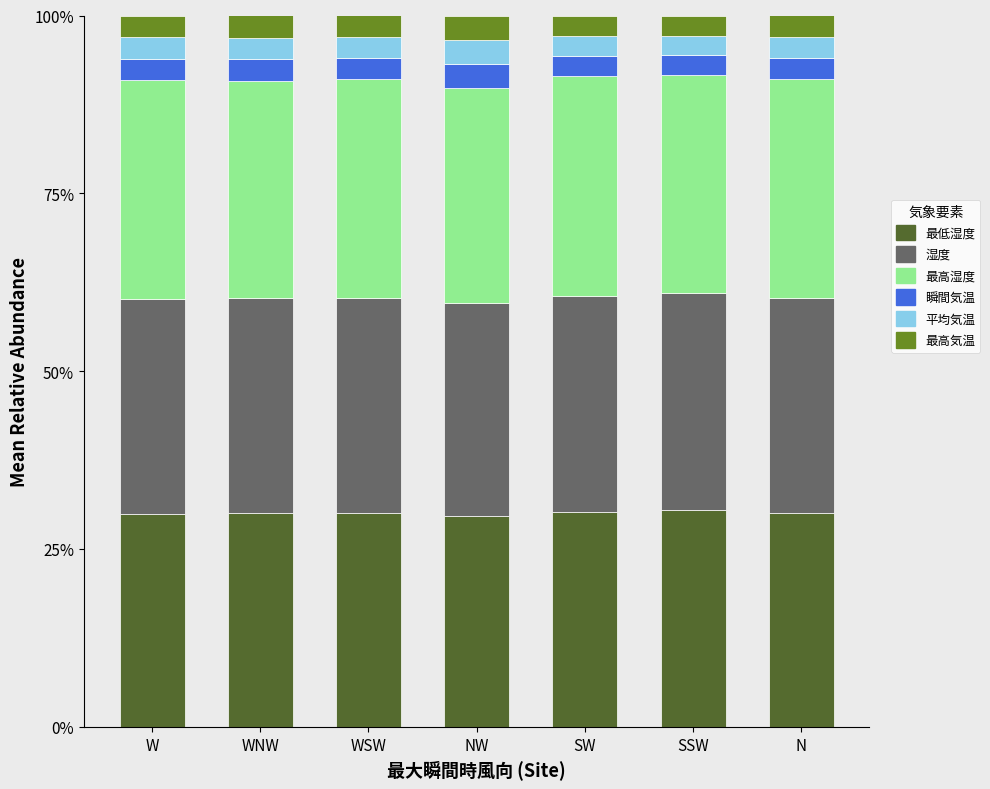

What is the total value across all series at N?

100.0